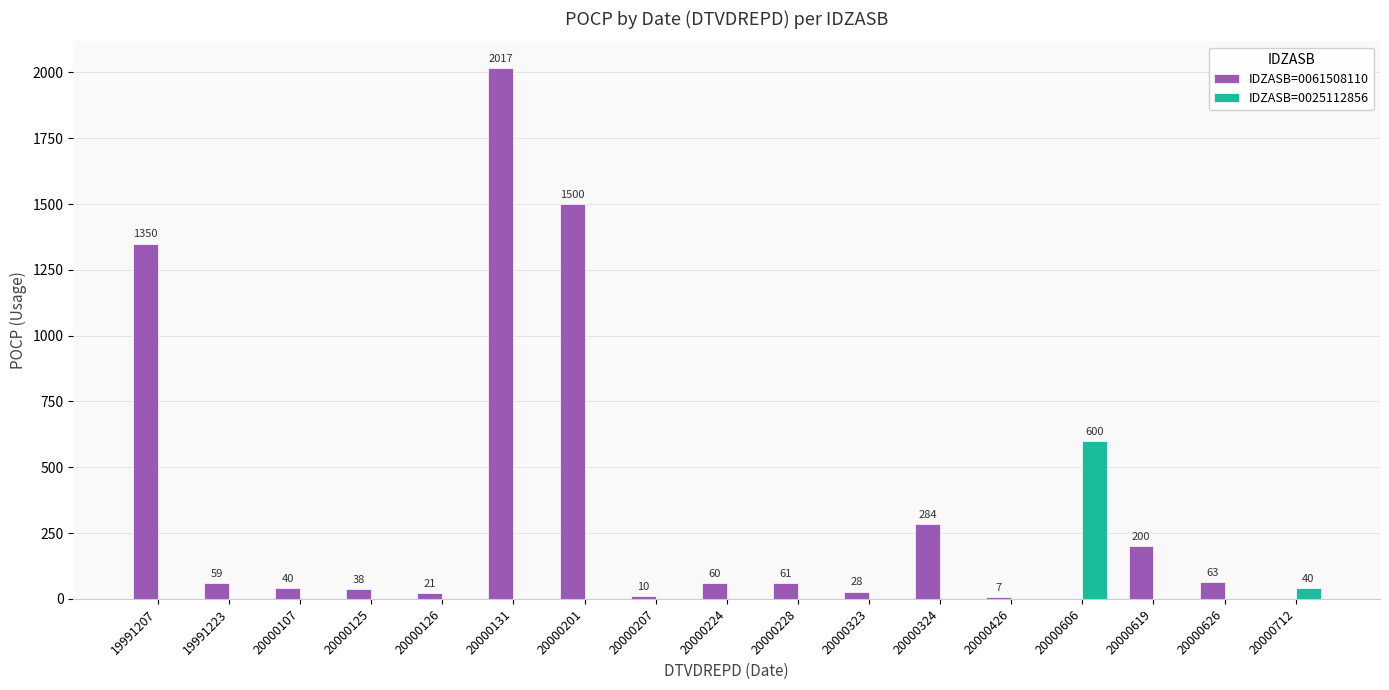

The IDZASB=0025112856 series shows -242 at 19991223. True or false?

False